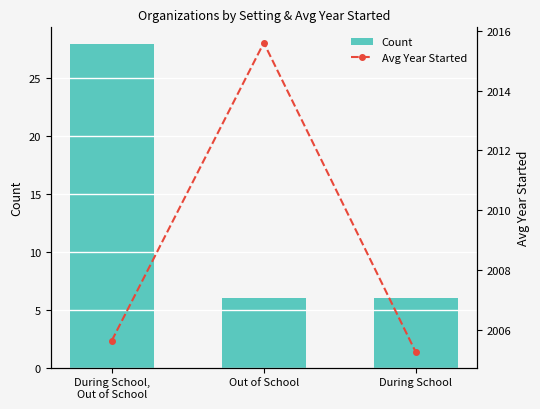

What is the sum of all Avg Year Started values?

6026.5